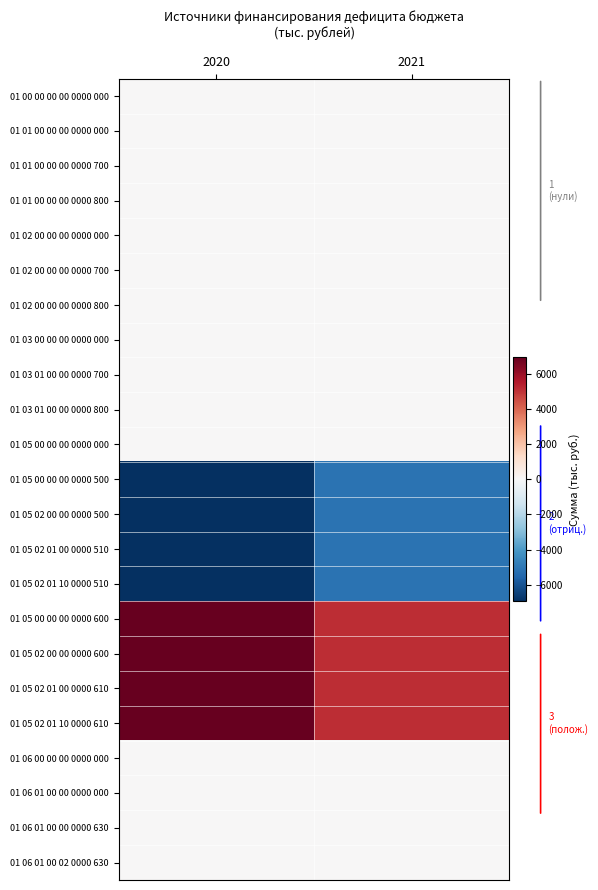

Which series changed the most between 2020 and 2021?

01 05 00 00 00 0000 500